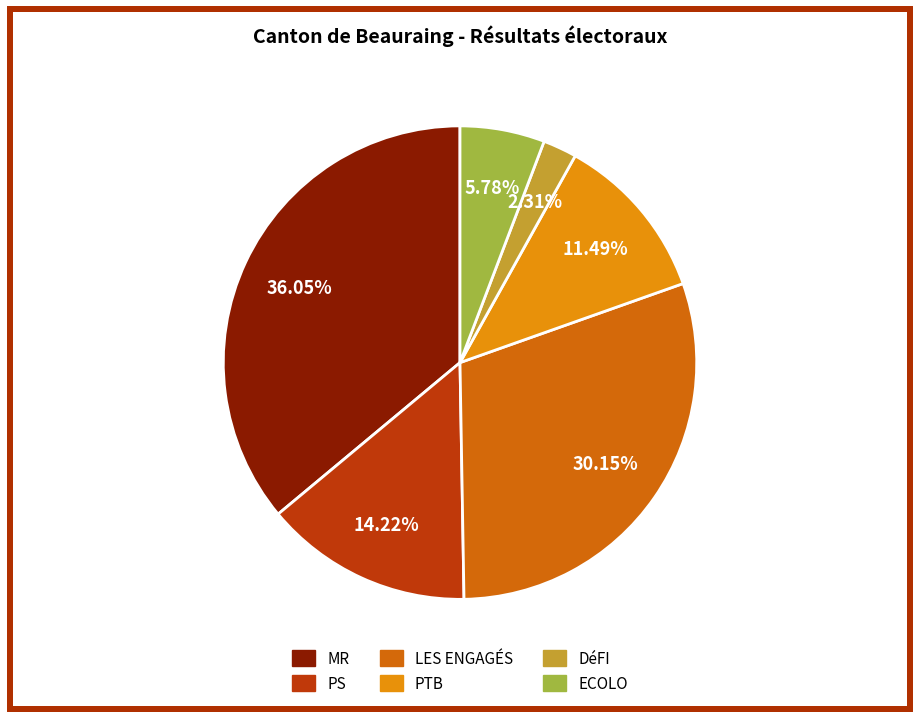

To the nearest percent, what portion does LES ENGAGÉS represent?

30%